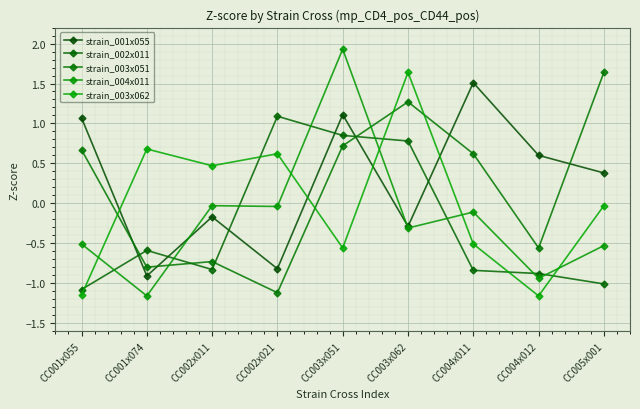

Which series has the largest range (max minus min)?

strain_004x011